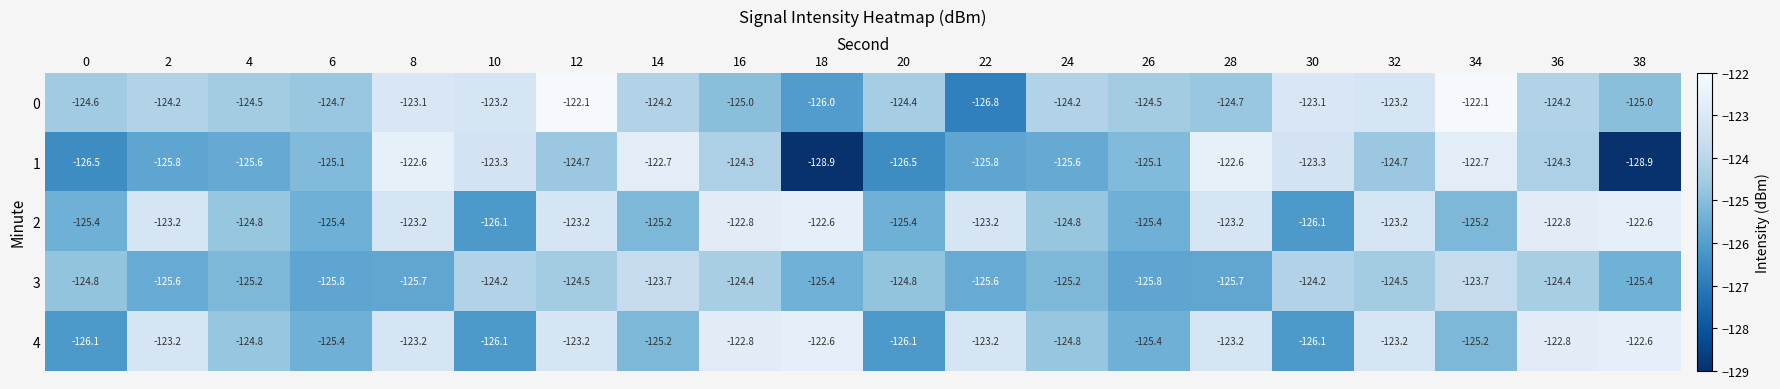

What is the difference between the 2 values at 14 and 8?

2.0